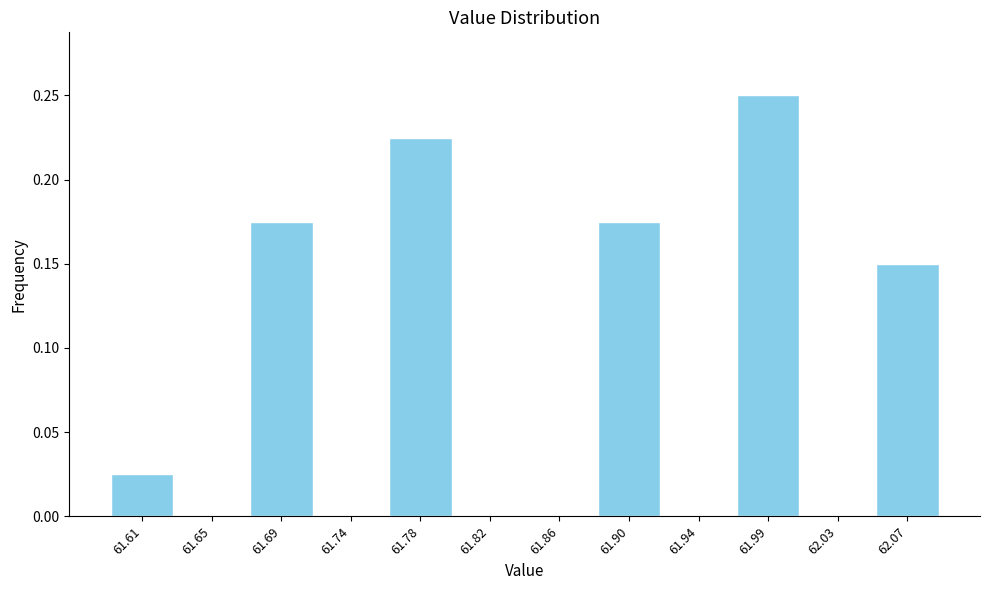

How tall is the bar that spans 61.755 to 61.800 on the x-axis? Neither the bar edges nor the heights are printed on the chart, so give them approximately, as read against the axes.

0.225